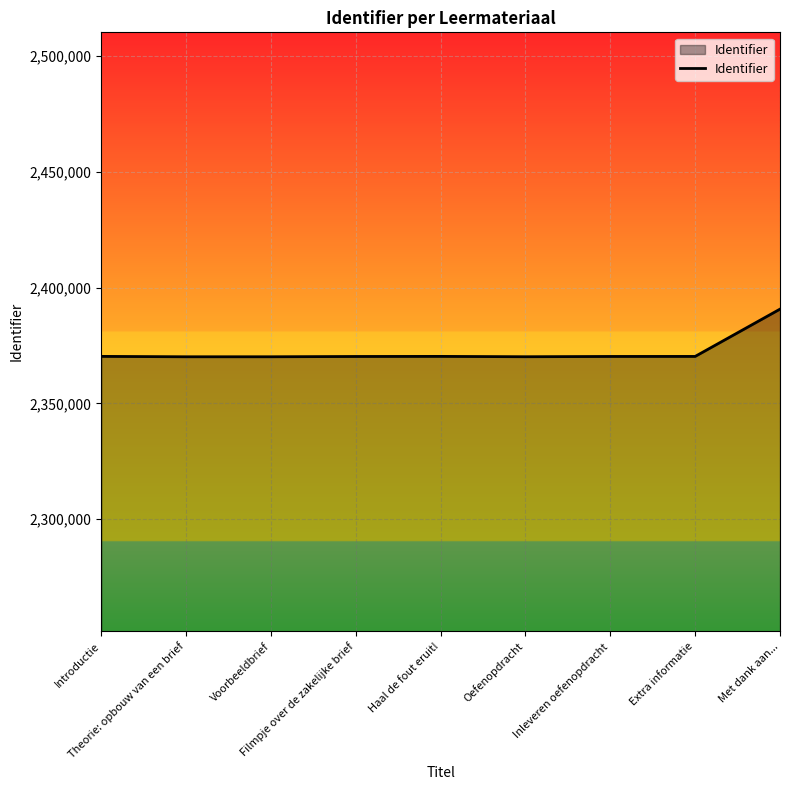

How many lines are shown in the chart?

1